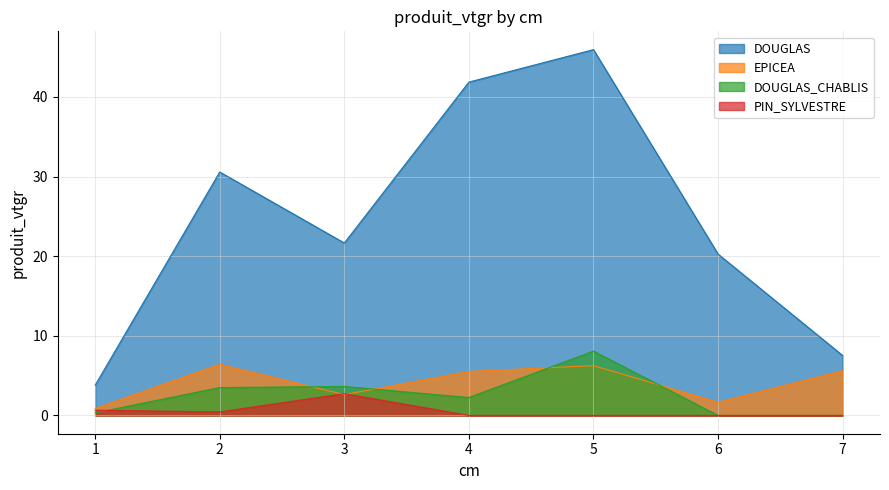

What is the value of the DOUGLAS_CHABLIS point at the 2nd from the left?

3.5